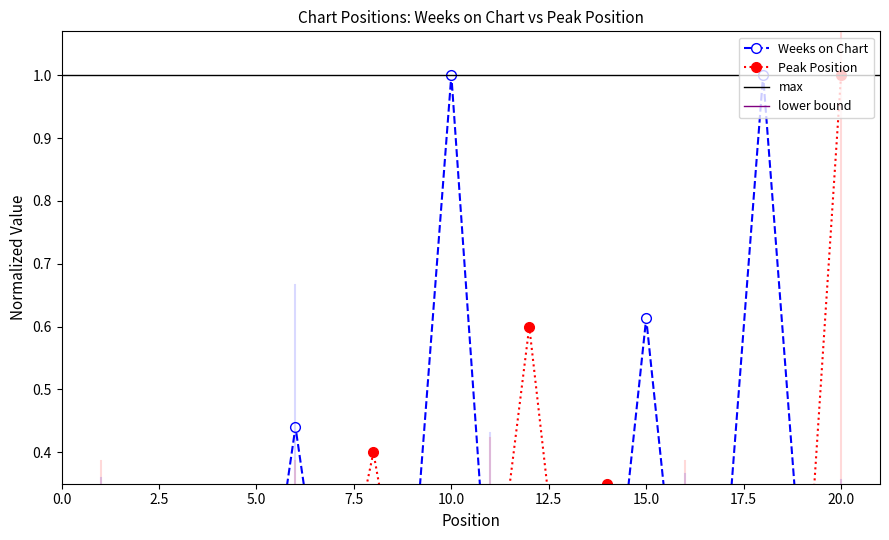

Rank the series at 15 from lowest to highest value.

Peak Position, Weeks on Chart